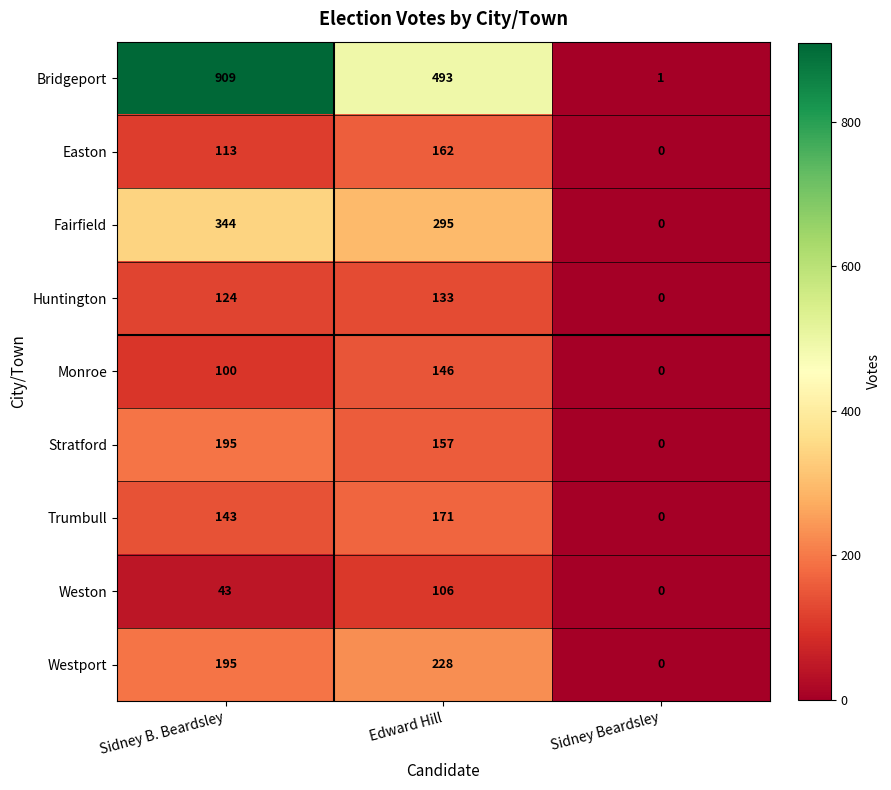

How many positive values does the Fairfield series have?

2